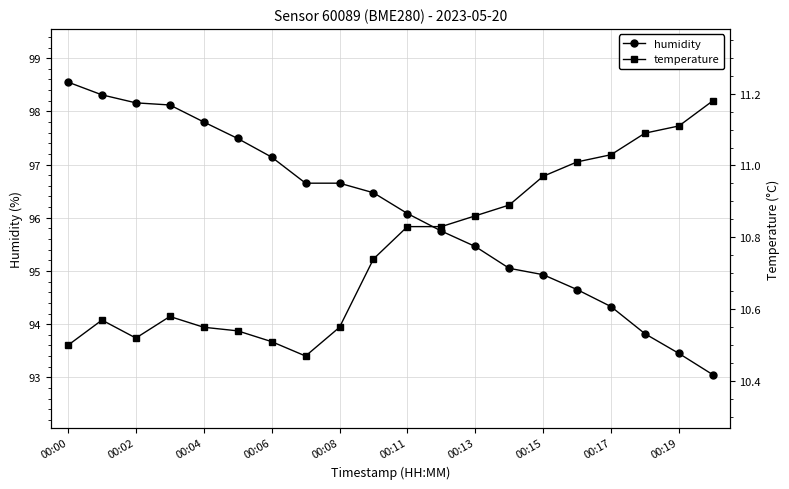

True or false: humidity has a value of 98.5 at 00:00.

True